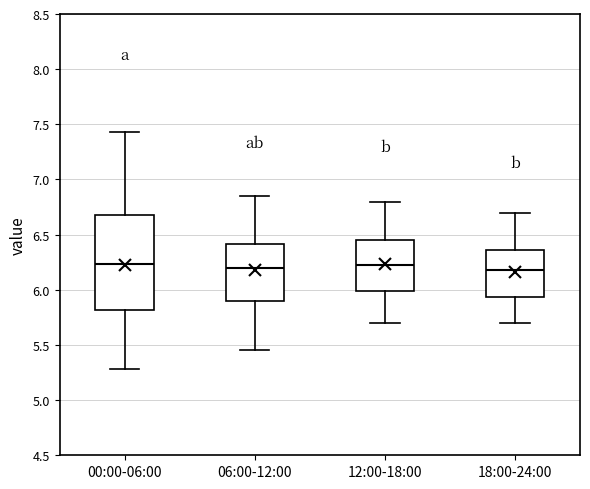

Comparing the boxes themselves (not the whiskers), which one is the tallest?

00:00-06:00